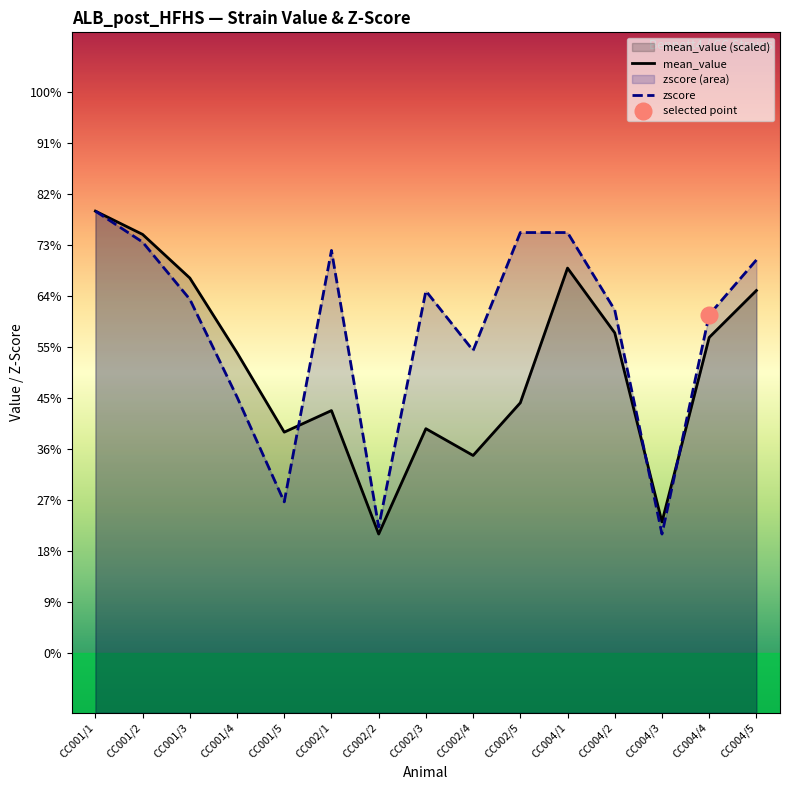

How many intersections are there between zscore and mean_value?

3